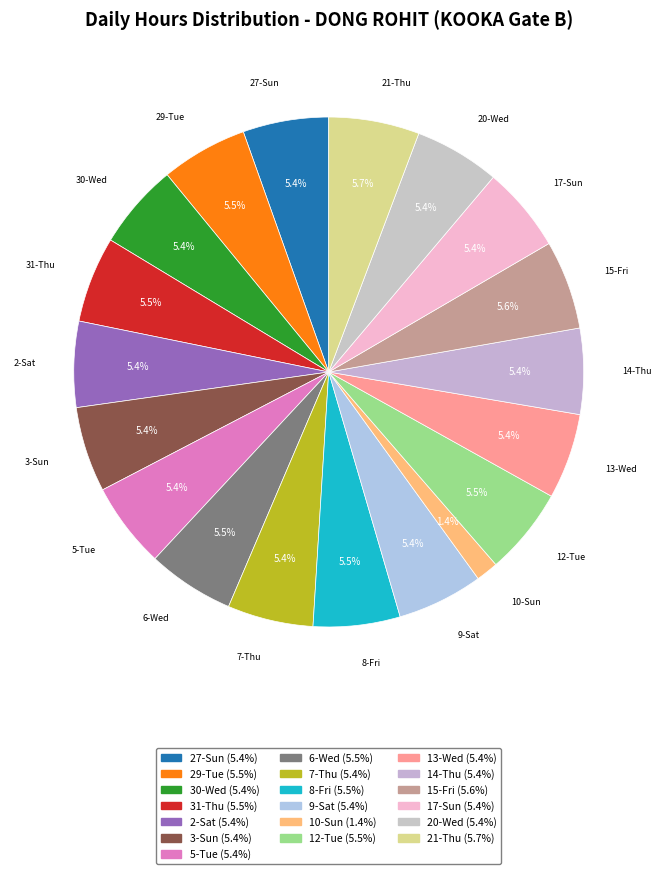

How many segments does this pie chart have?

19